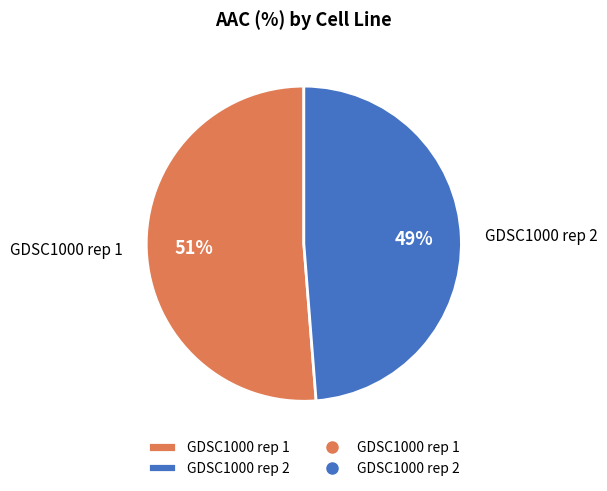

True or false: GDSC1000 rep 1 accounts for 39% of the total.

False